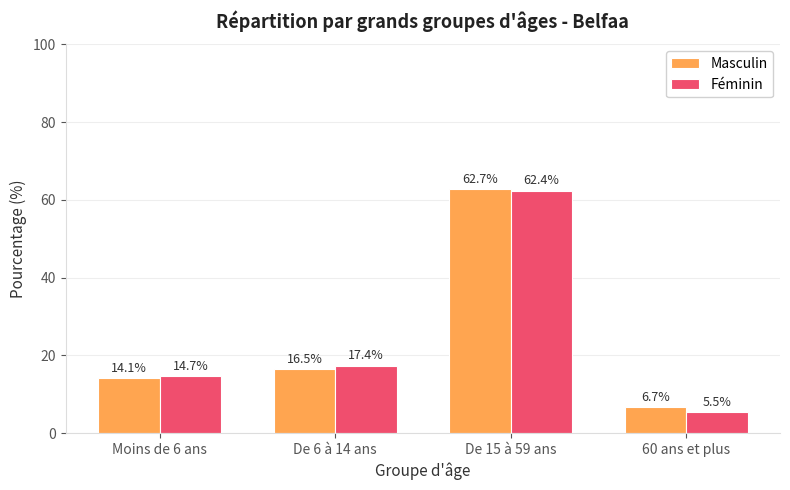

At which label is Masculin closest to 34?

De 6 à 14 ans